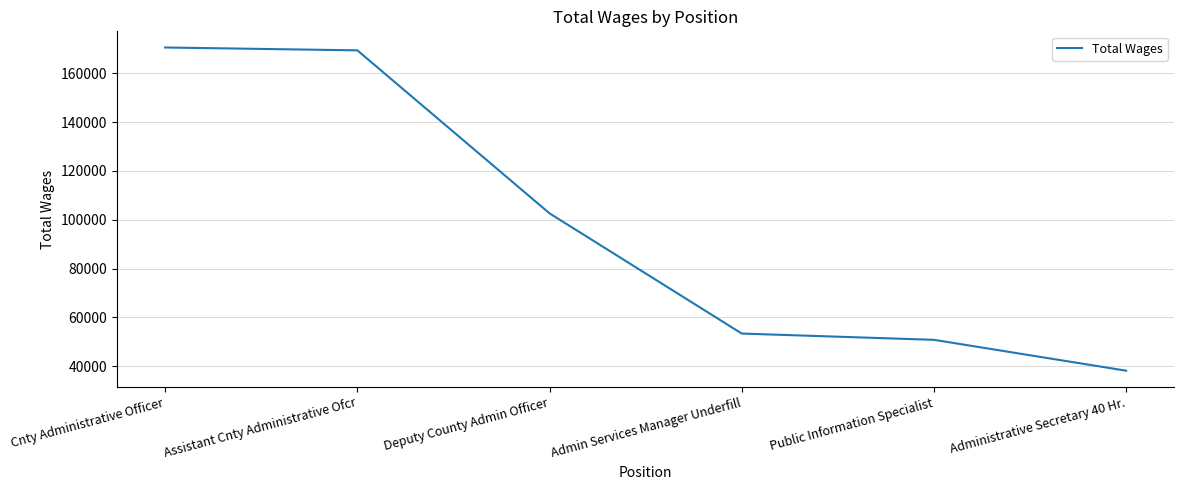

How many values are below 102637?

3